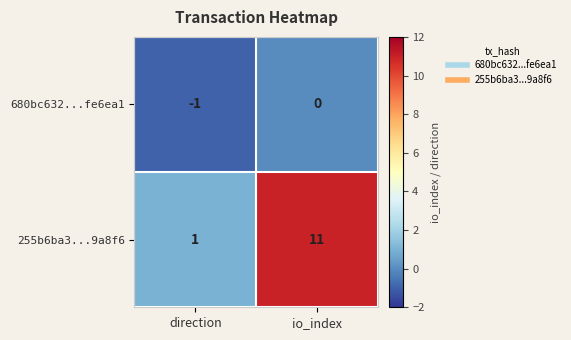

True or false: 255b6ba3...9a8f6 has a value of 2 at direction.

False